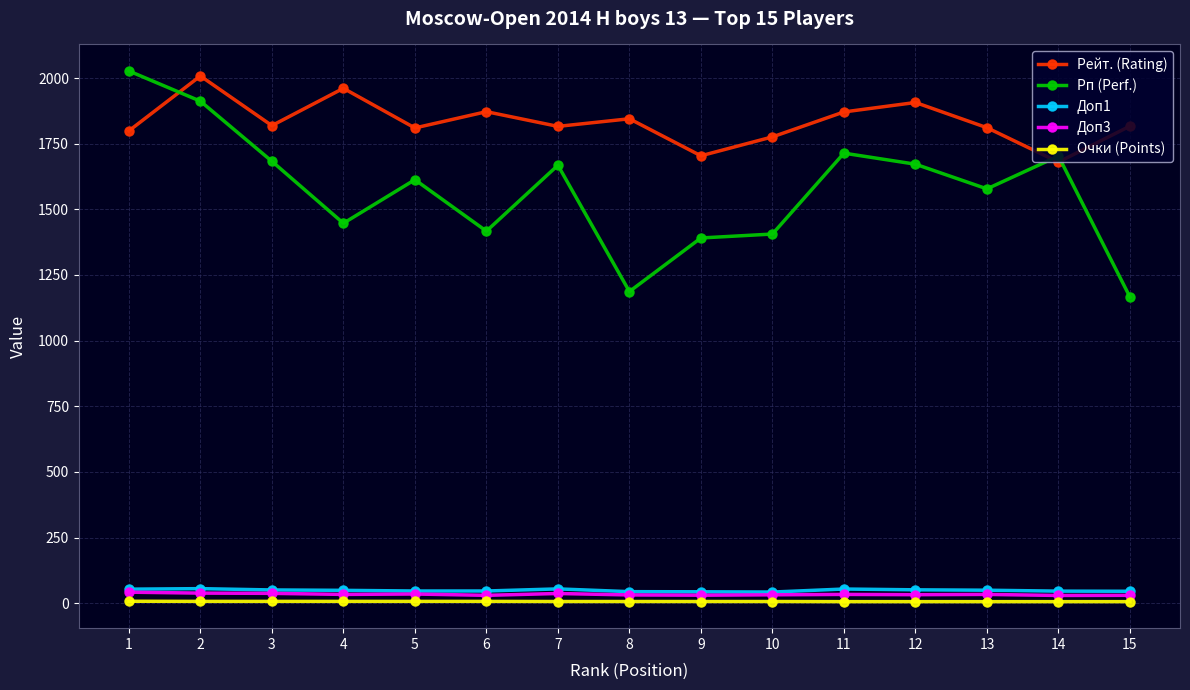

True or false: Доп1 and Рп (Perf.) intersect in this chart.

False